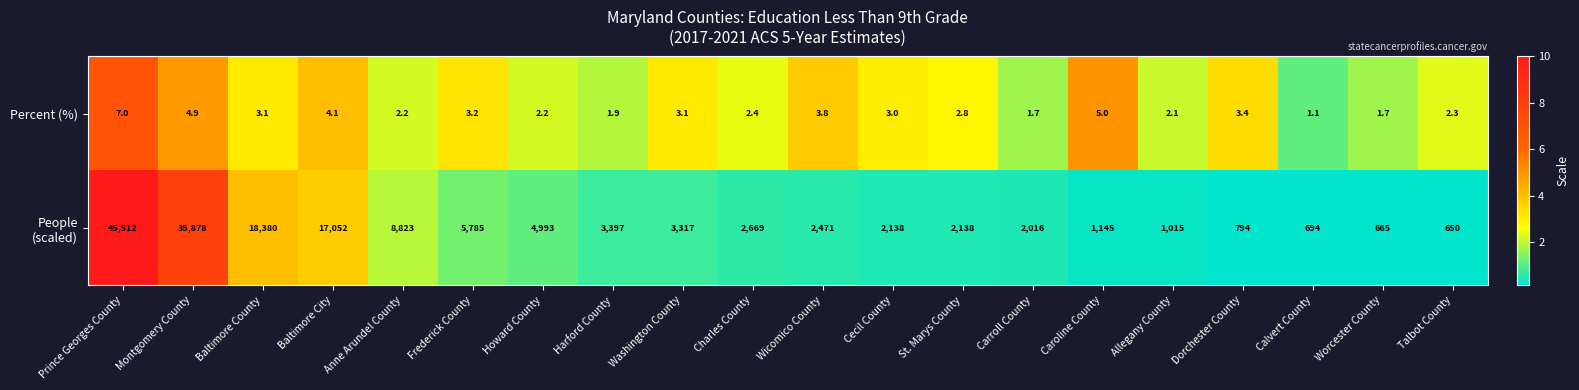

What is the greatest value displayed?

45512.0